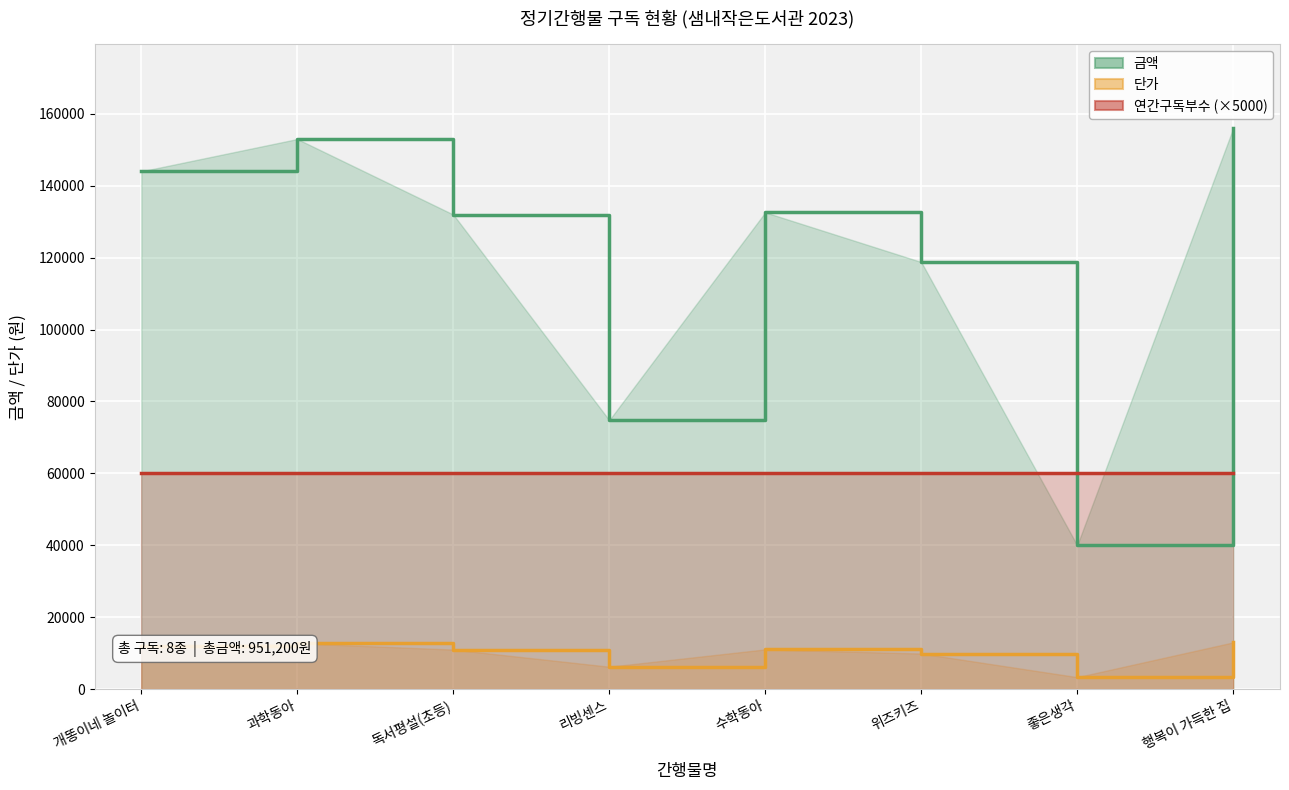

Which category has the highest value in the 금액 (line) series?

행복이 가득한 집